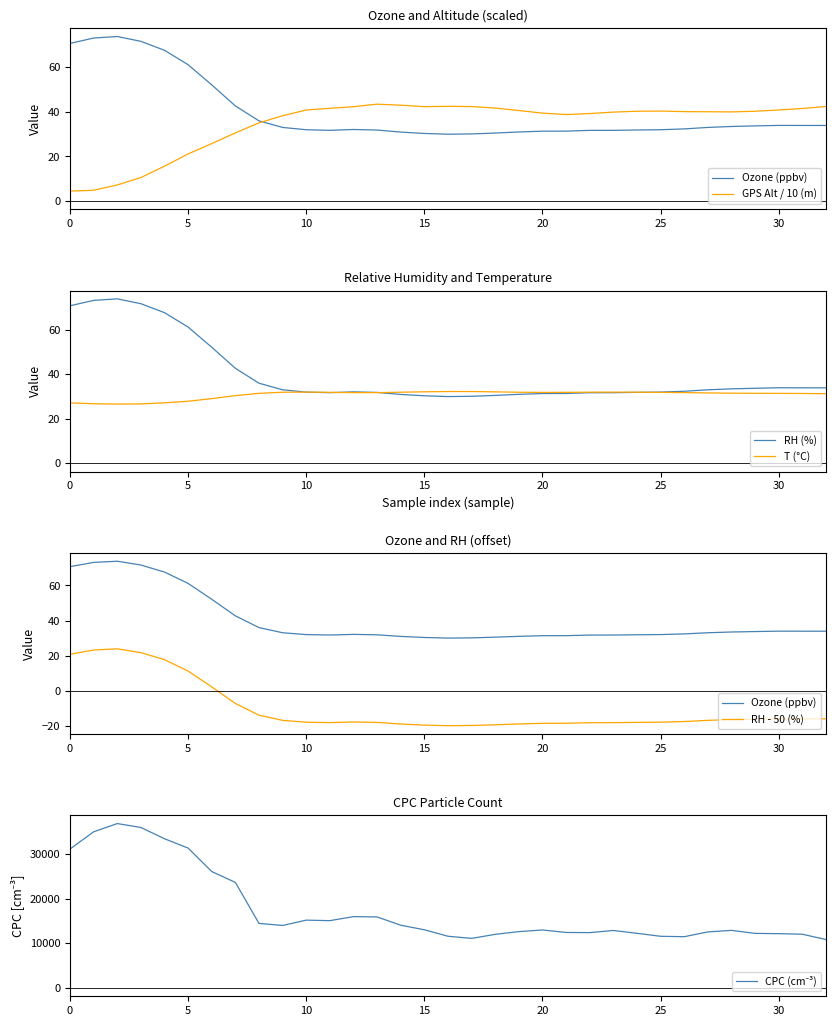

What is the label of the 33rd point from the left?

32